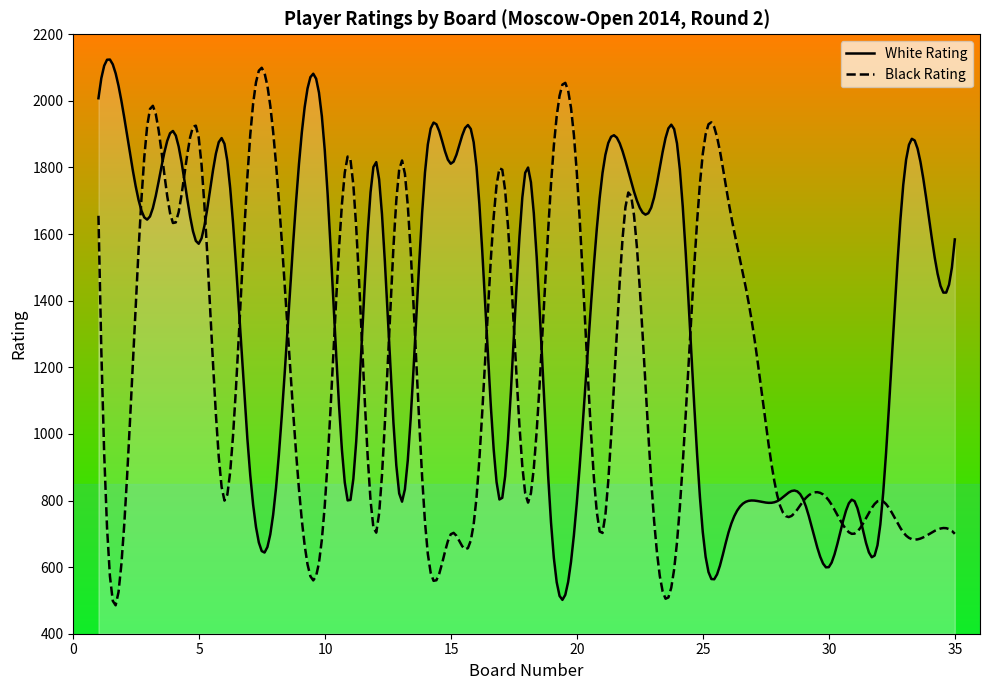

Where do Black Rating and White Rating first cross each other?

2 and 3